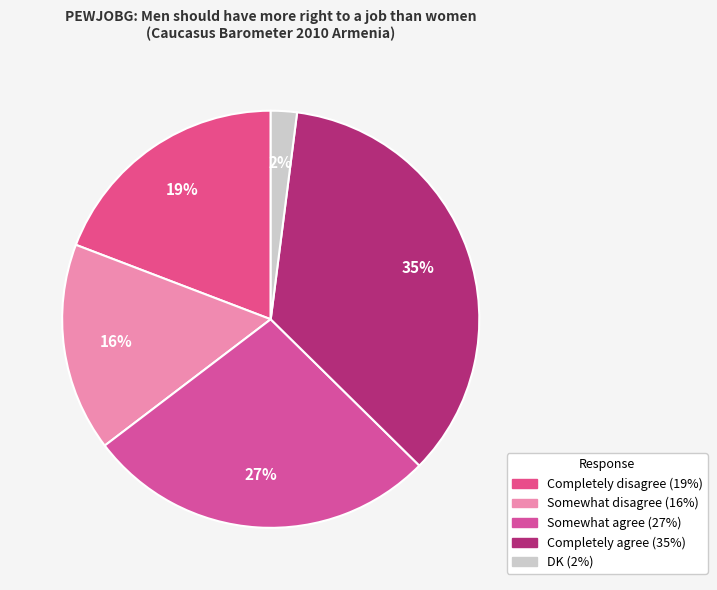

To the nearest percent, what is the difference between the Somewhat disagree and Completely disagree slice percentages?

3%